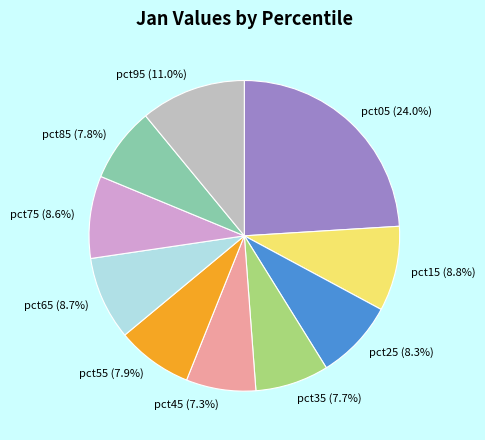

Does any single category account for the majority?

No